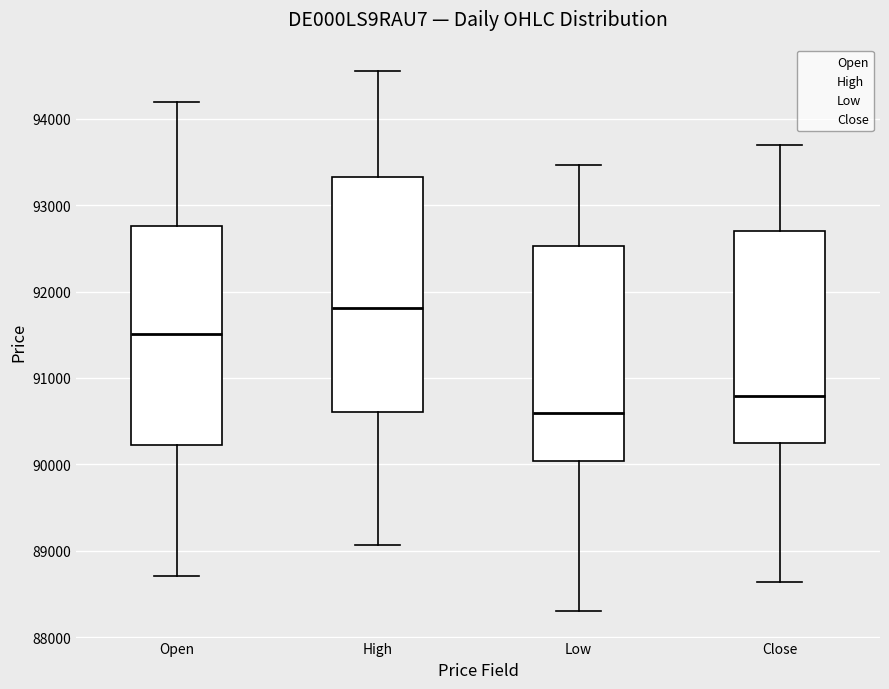

Reading left to right, transcribe this box plot: for each box, give where its median line is, the range the box spans, and where its two whiskers end, as read against the y-axis. The values are not printed on the chart, so give them approximately, as read against the axis.

Open: median 91500, box 90200 to 92800, whiskers 88700 to 94200
High: median 91800, box 90600 to 93300, whiskers 89100 to 94500
Low: median 90600, box 90000 to 92500, whiskers 88300 to 93500
Close: median 90800, box 90200 to 92700, whiskers 88600 to 93700